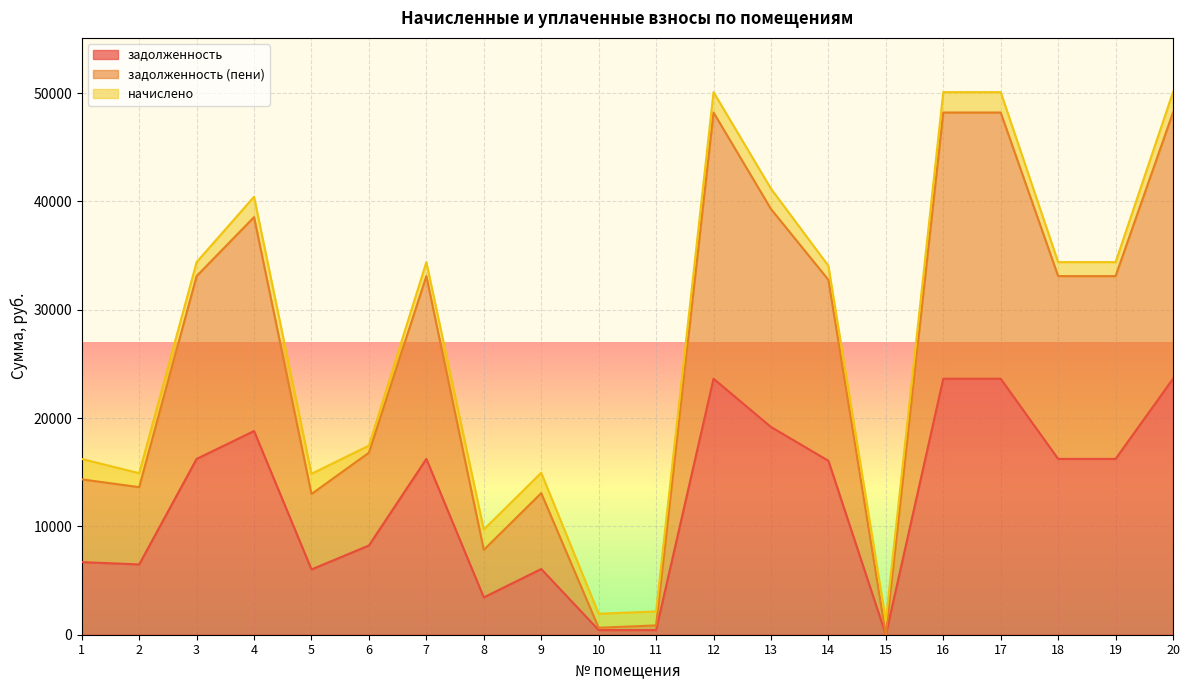

Rank the categories by задолженность (пени) value from highest to lowest.

12, 16, 17, 20, 13, 4, 3, 7, 18, 19, 14, 6, 1, 9, 2, 5, 8, 11, 10, 15